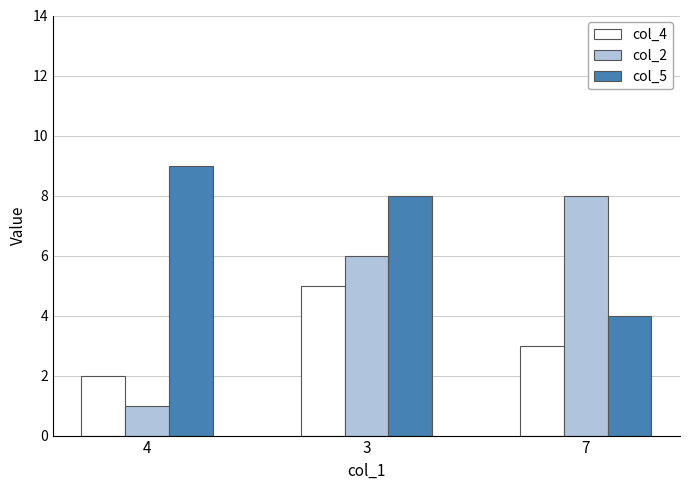

Rank the series at 7 from highest to lowest value.

col_2, col_5, col_4